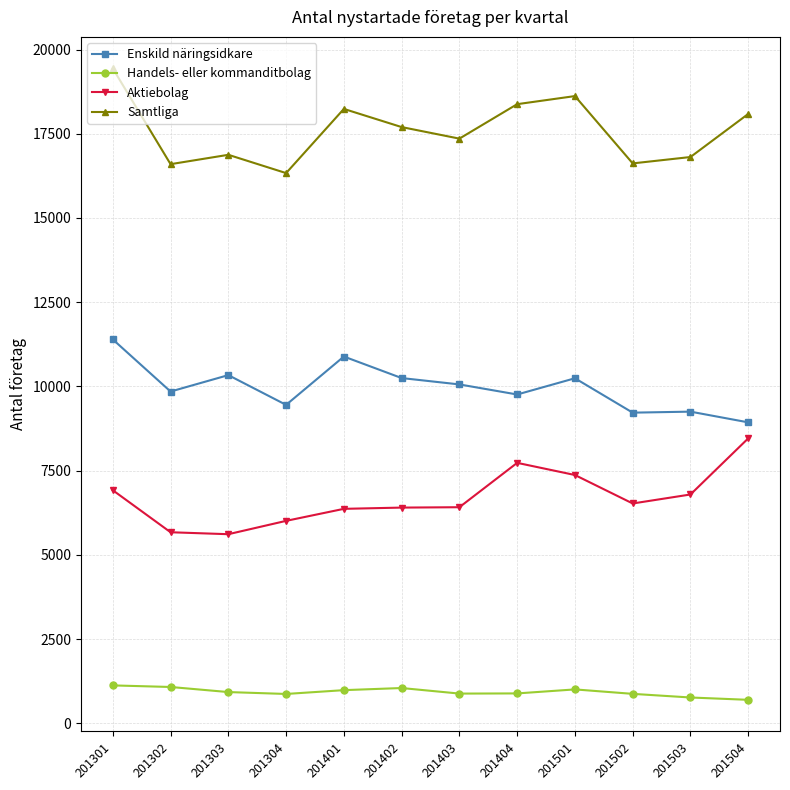

At how many categories does at least one series exceed 10017?

12